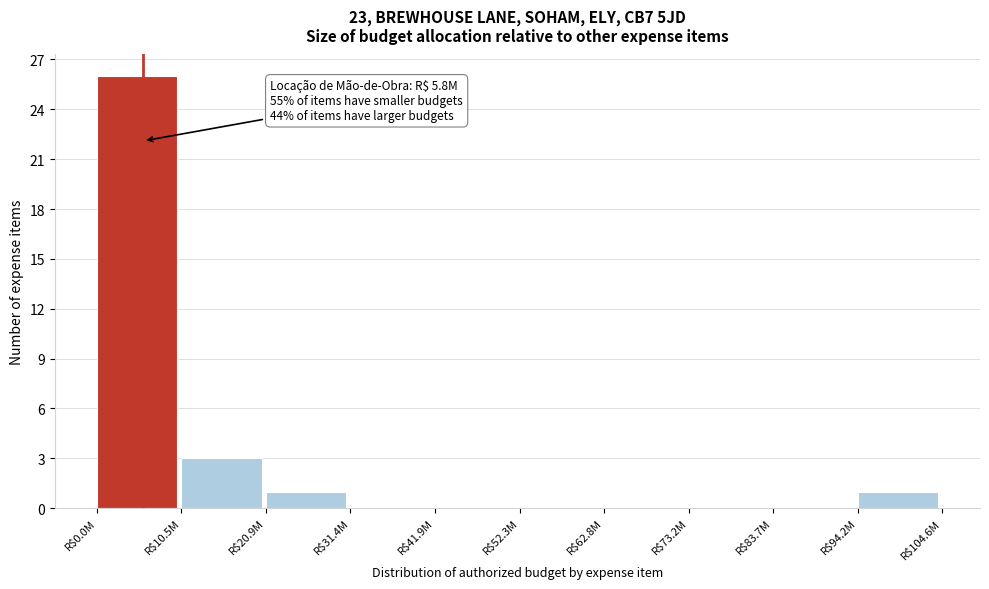

The value at R$20.9M is 1. True or false?

True